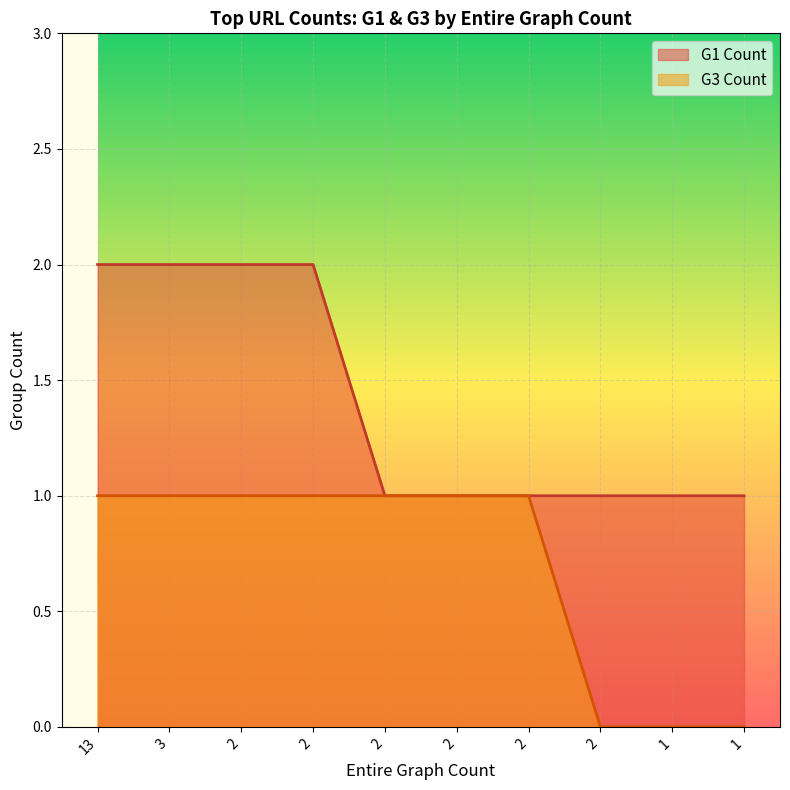

Rank the series by their average value, from highest to lowest.

G1 Count, G3 Count